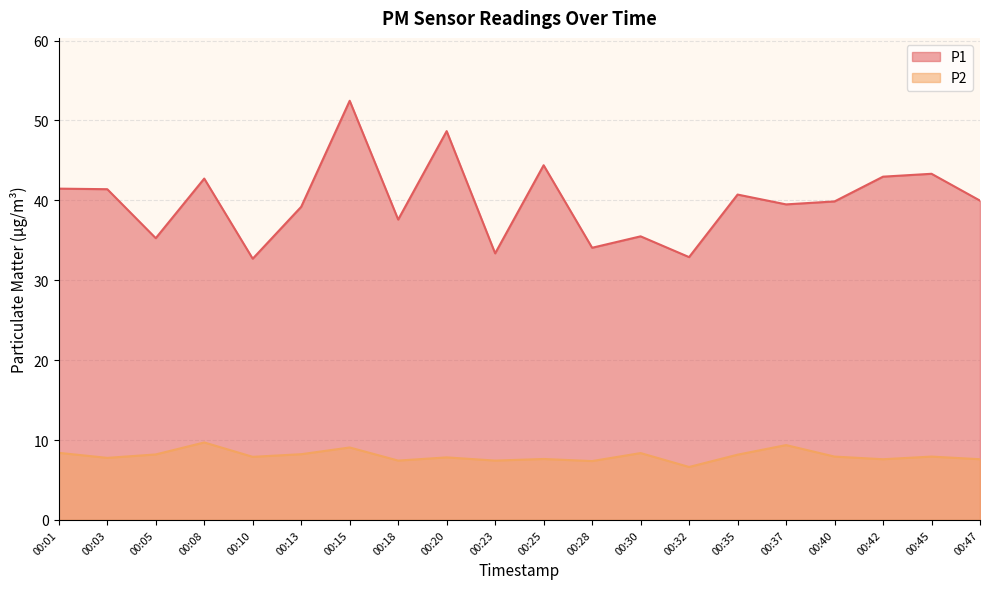

How many interior local peaks does the P2 series have?

7